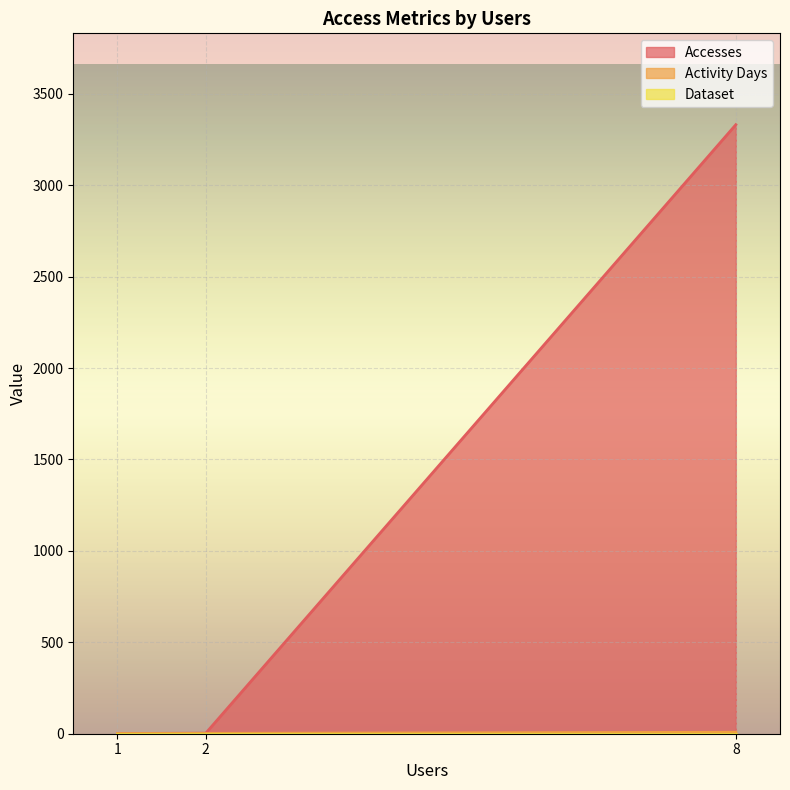

List the labels in order of Activity Days value, largest first.

8, 2, 1